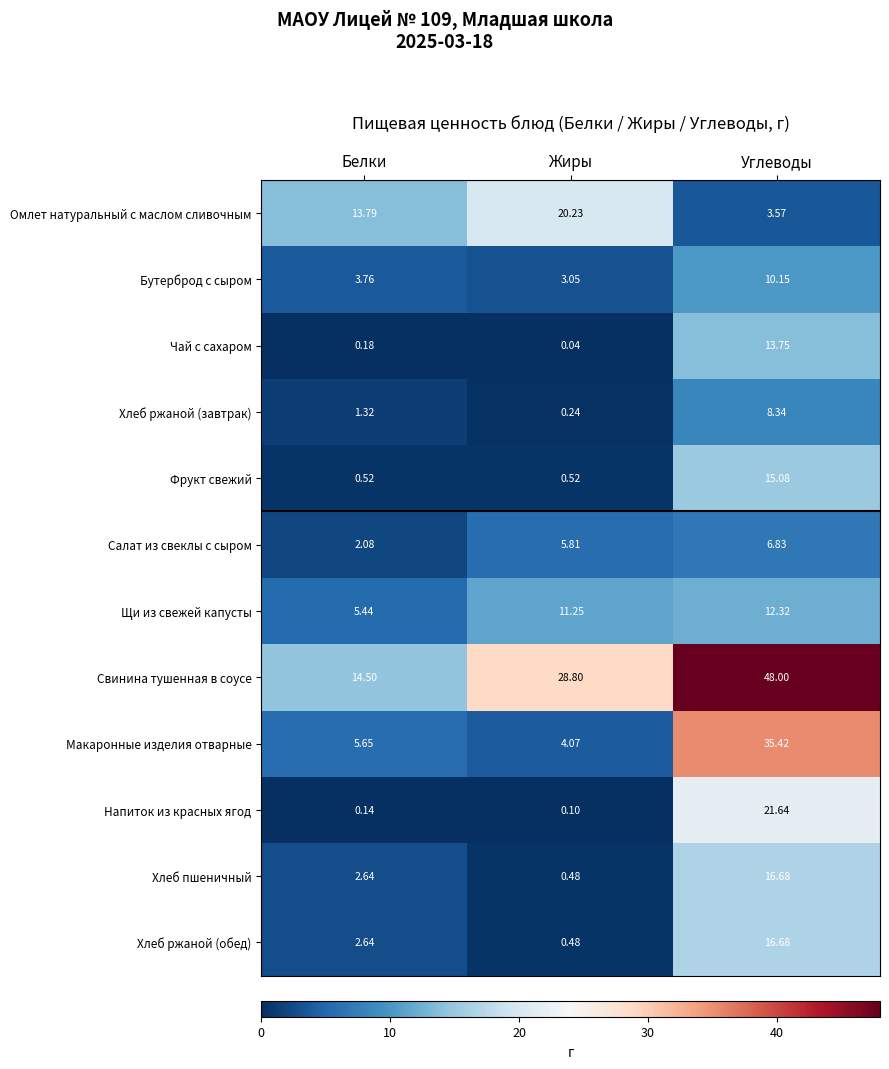

Where is Бутерброд с сыром nearest to the value 6?

Белки